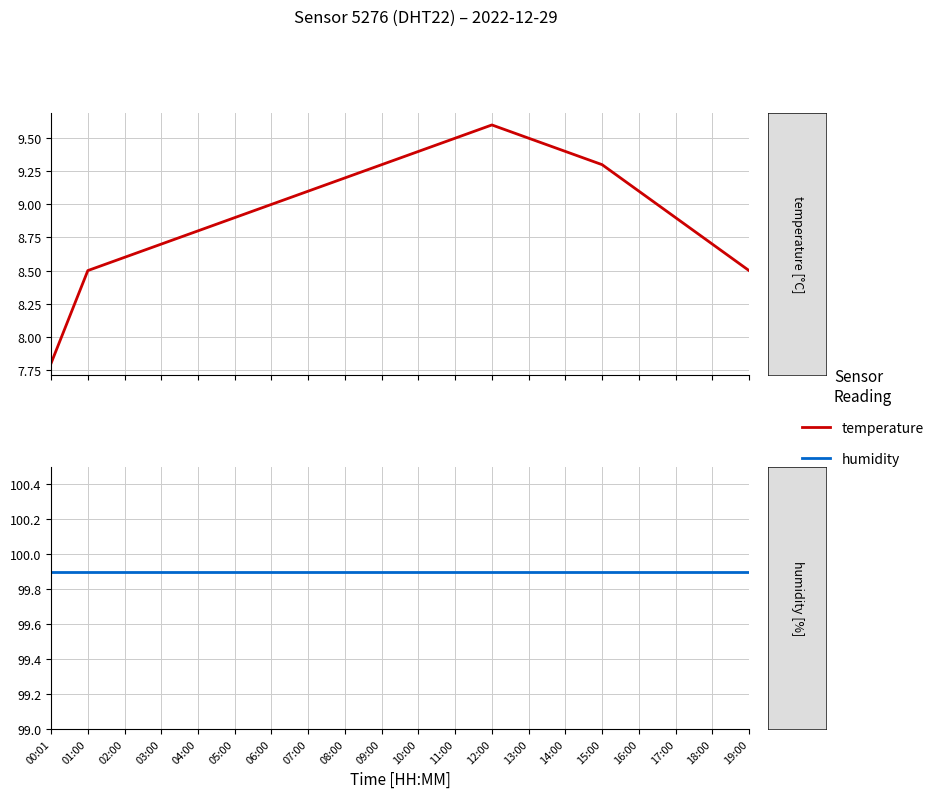

At 01:00, list the series in order from largest to smallest.

humidity, temperature